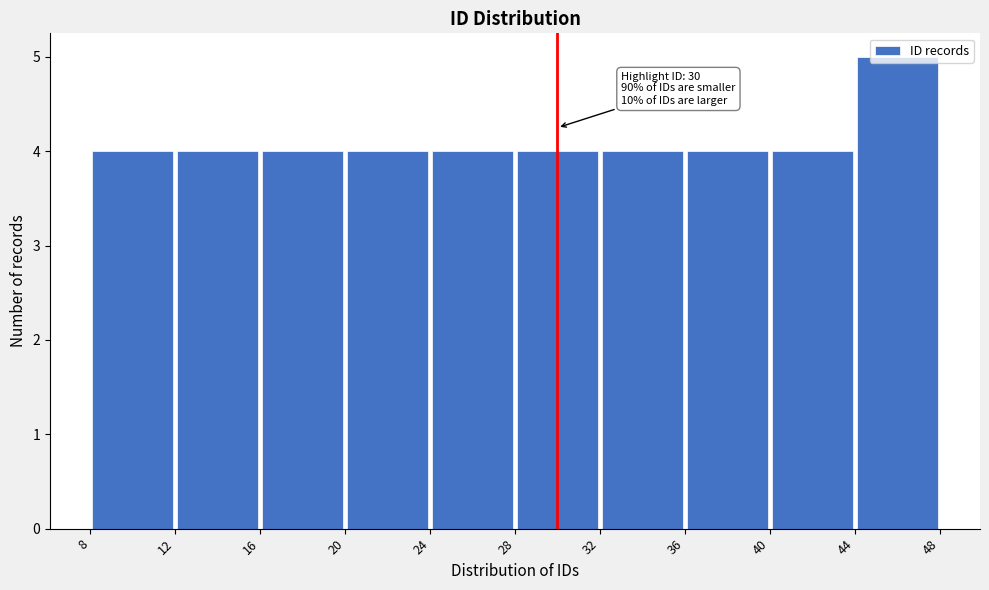

Which range on the x-axis has the tallest bar?

44 to 48